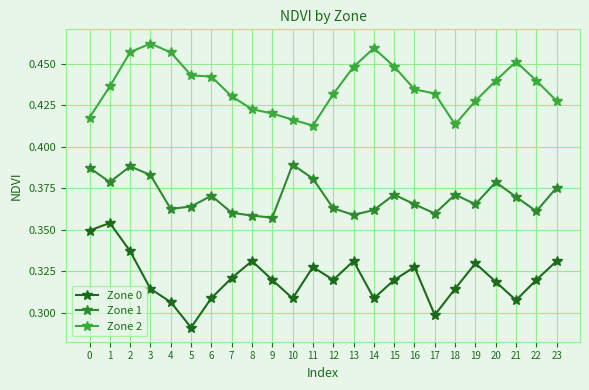

What is the maximum value for Zone 1?

0.4